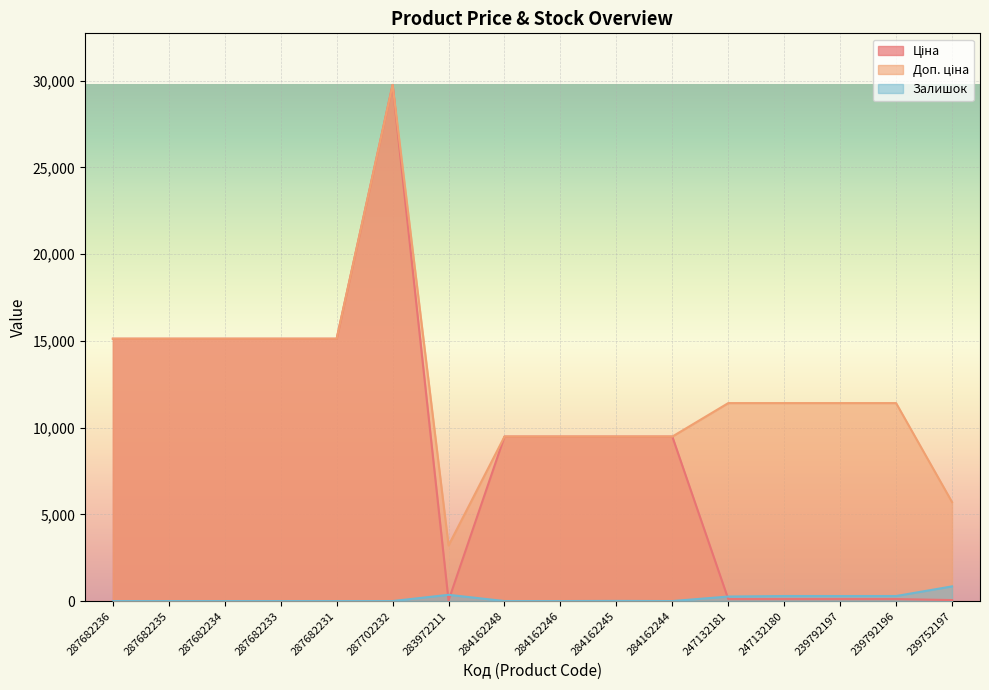

Which series has the largest total across all categories?

Доп. ціна